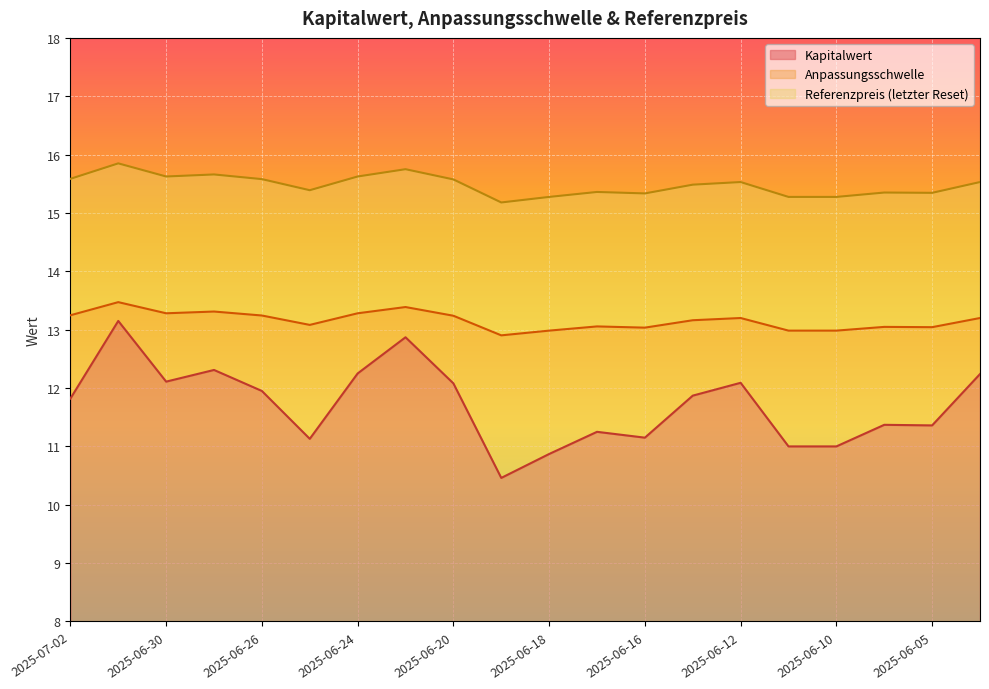

The Kapitalwert series shows 3.5 at 2025-07-02. True or false?

False